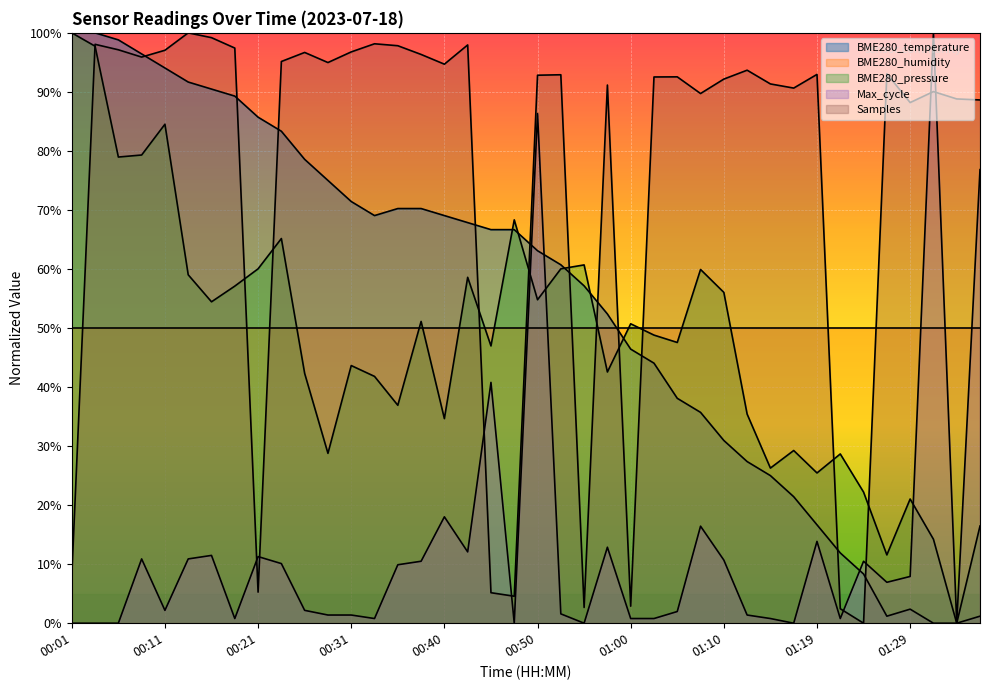

Reading left to right, list all the values displayed in this chart.

00:01=100.0	00:04=100.0	00:06=98.8	00:09=96.4	00:11=94.0	00:14=91.7	00:16=90.5	00:18=89.3	00:21=85.7	00:23=83.3	00:26=78.6	00:28=75.0	00:31=71.4	00:33=69.0	00:35=70.2	00:38=70.2	00:40=69.0	00:43=67.9	00:45=66.7	00:48=66.7	00:50=63.1	00:53=60.7	00:55=57.1	00:57=52.4	01:00=46.4	01:02=44.0	01:05=38.1	01:07=35.7	01:10=31.0	01:12=27.4	01:15=25.0	01:17=21.4	01:19=16.7	01:22=11.9	01:24=8.3	01:27=1.2	01:29=2.4	01:32=0.0	01:34=0.0	01:37=1.2